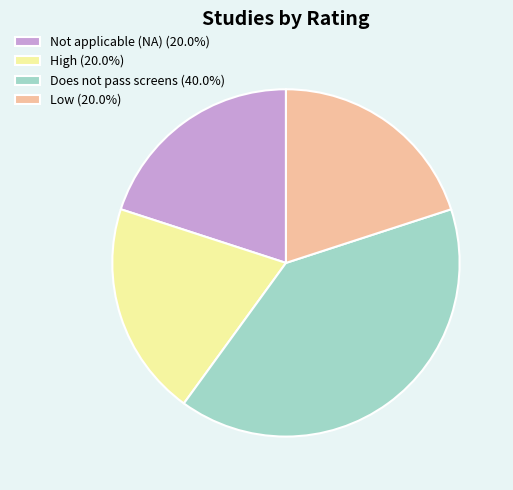

Is the sum of Does not pass screens (40.0%) and High (20.0%) greater than half?

Yes